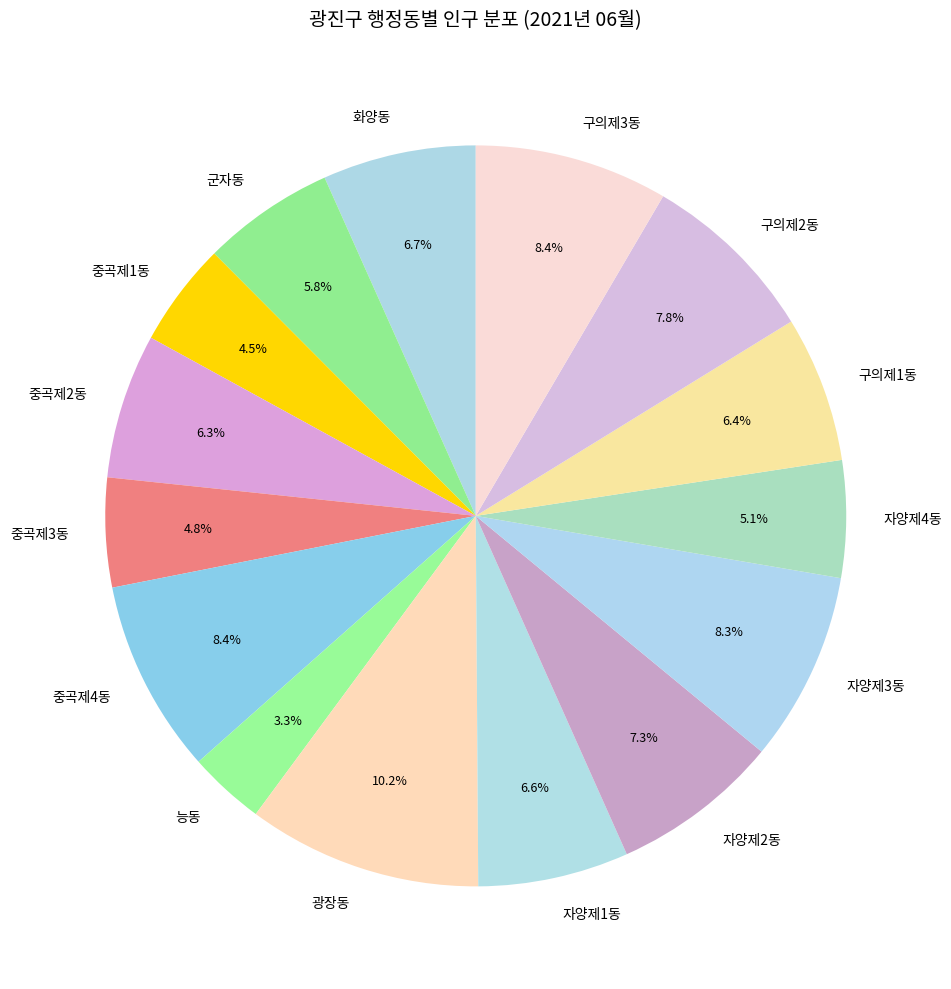

Approximately how many times larger is the value at 자양제3동 compared to 군자동?

1.4